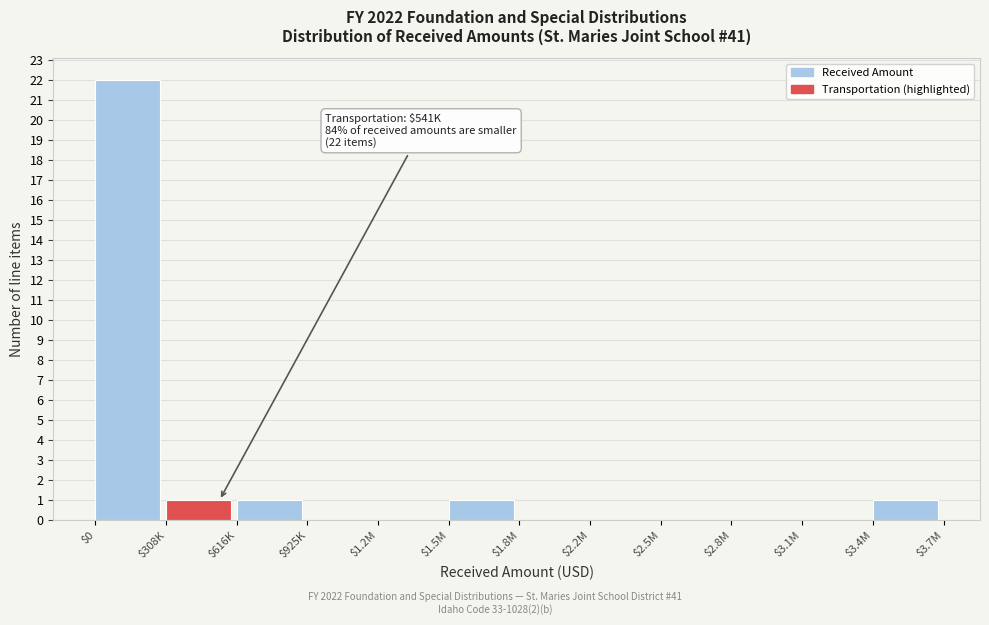

True or false: the data shows 11 at $1.8M.

False